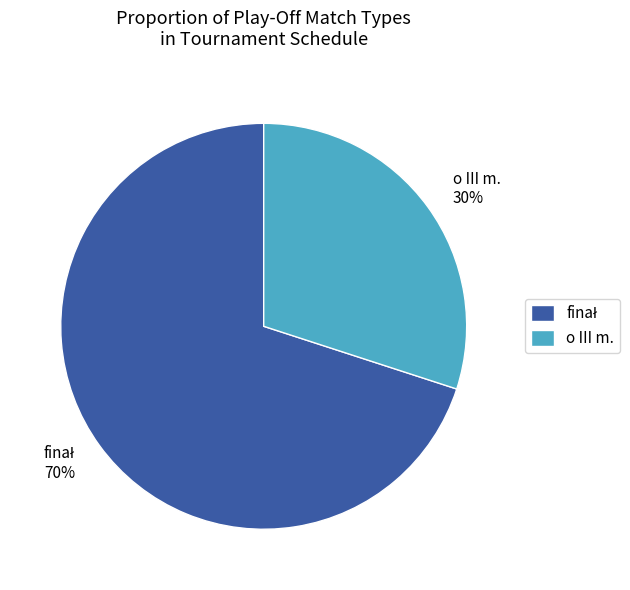

To the nearest percent, what portion does o III m. represent?

30%